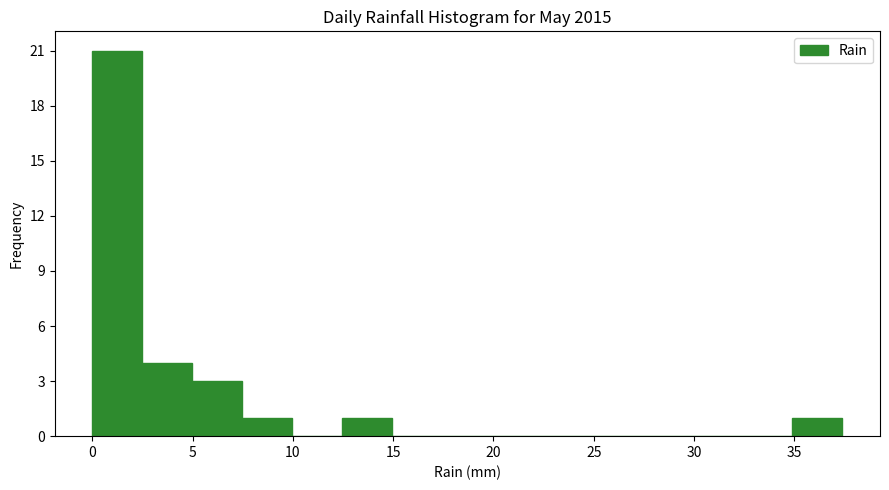

Which range on the x-axis has the tallest bar?

0.0 to 2.5